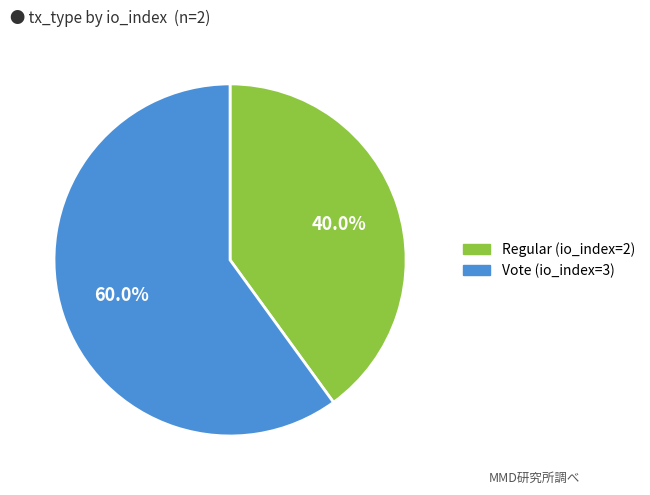

What is the ratio of the value at Vote (io_index=3) to the value at Regular (io_index=2)?

1.5